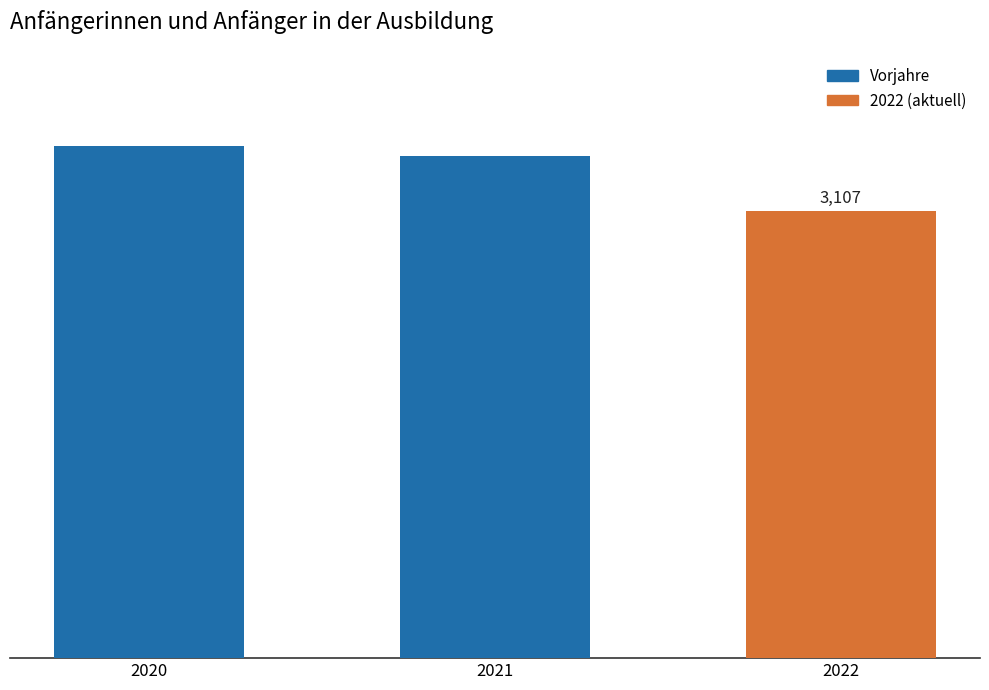

Rank the categories by value from lowest to highest.

2022, 2021, 2020